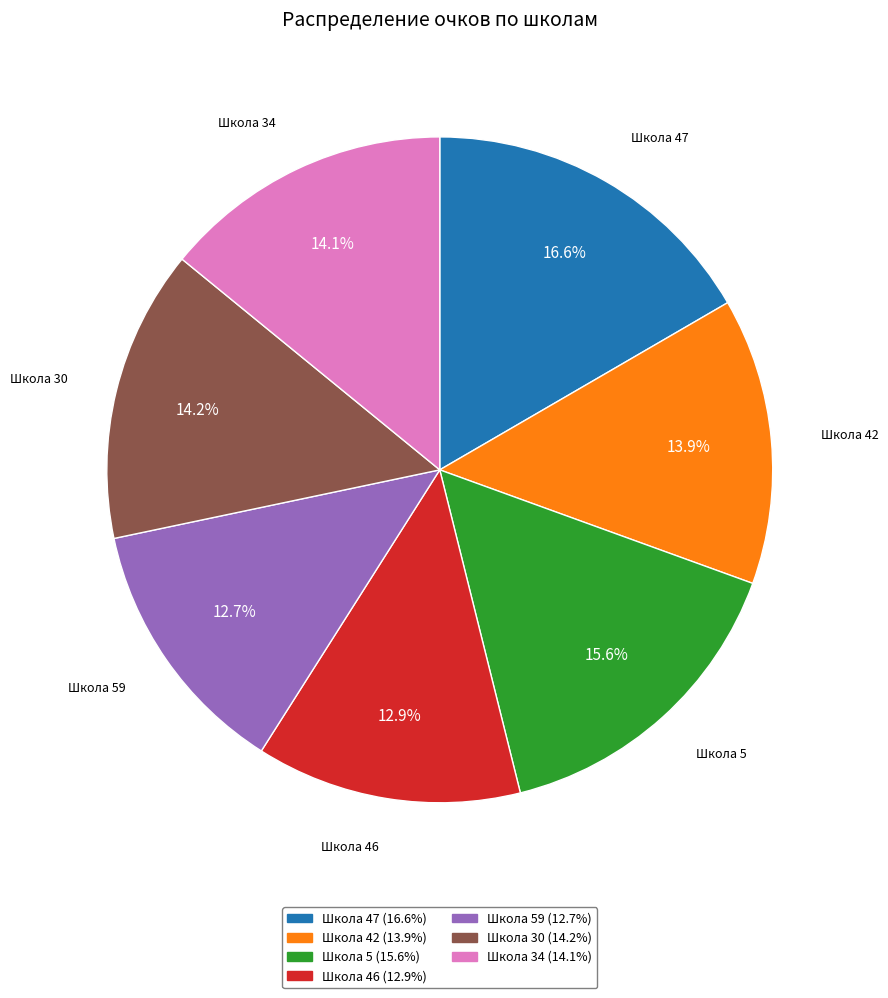

Is there any slice that represents more than half of the pie?

No